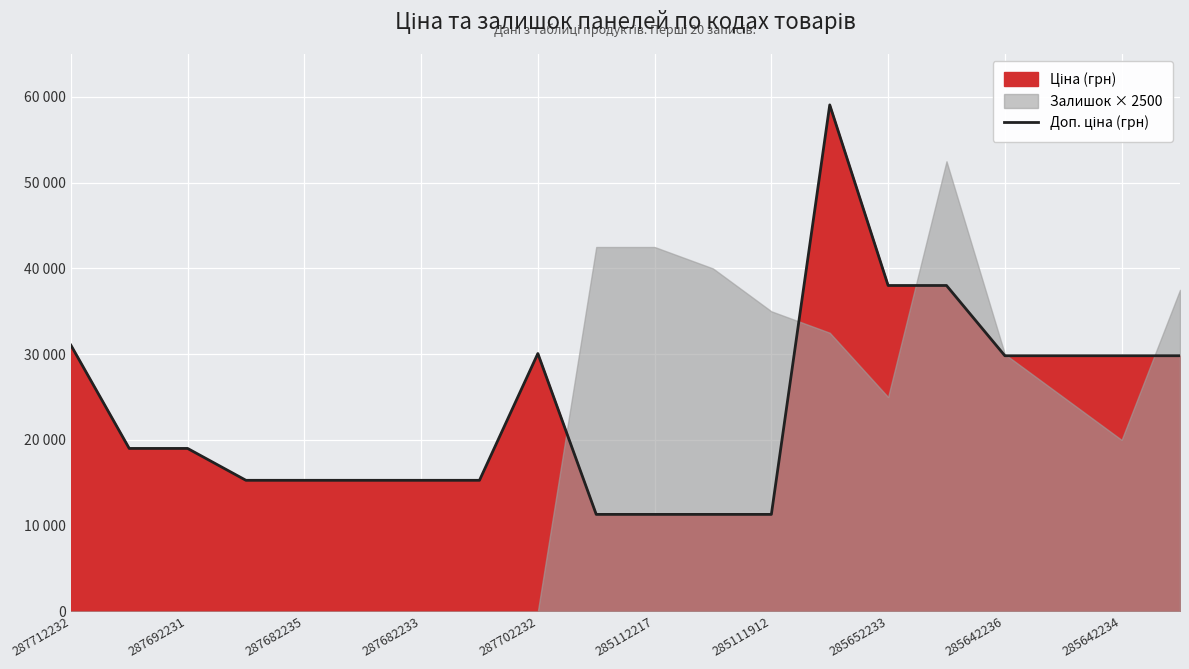

Reading left to right, what are all the values shown in this chart?

31058.4	19005.7	19005.7	15288.0	15288.0	15288.0	15288.0	15288.0	30077.8	11312.5	11312.5	11312.5	11312.5	59075.7	38011.3	38011.3	29819.2	29819.2	29819.2	29819.2